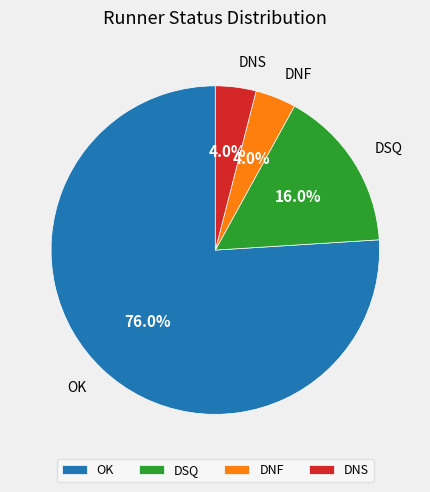

To the nearest percent, what is the difference between the DNF and DSQ slice percentages?

12%